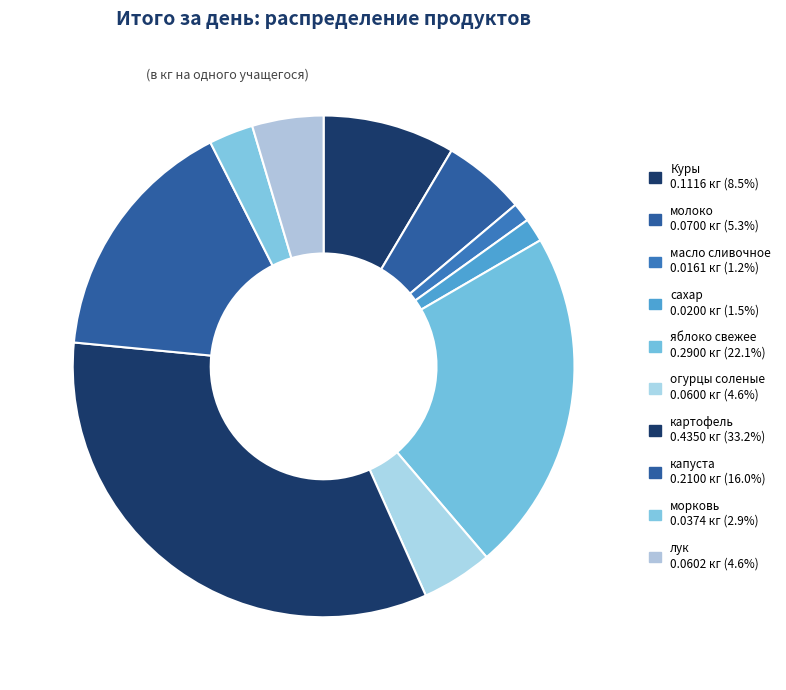

How many slices are in this pie chart?

10